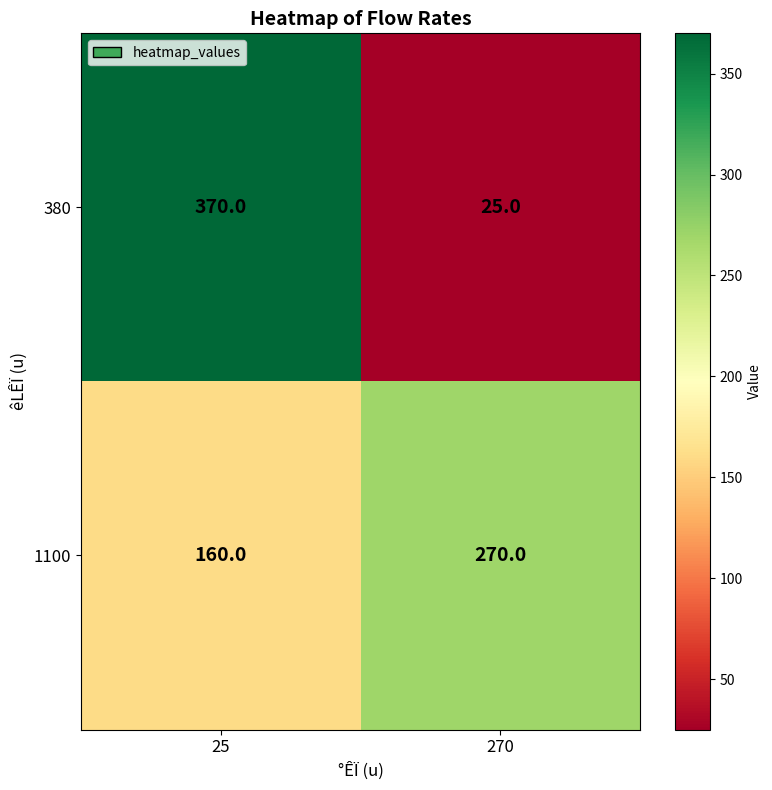

What is the greatest value displayed?

370